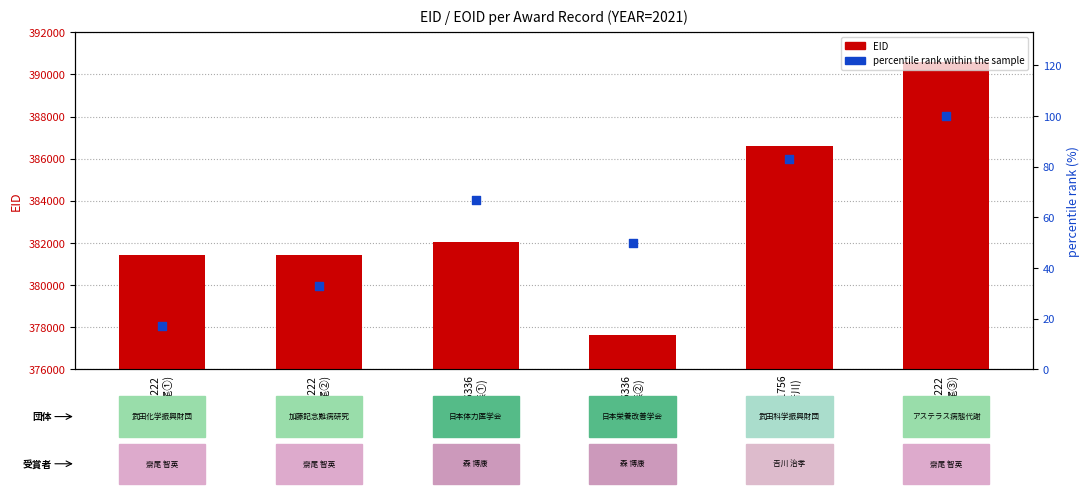

What is the total value across all series at 371222
(齋尾③)?

390709